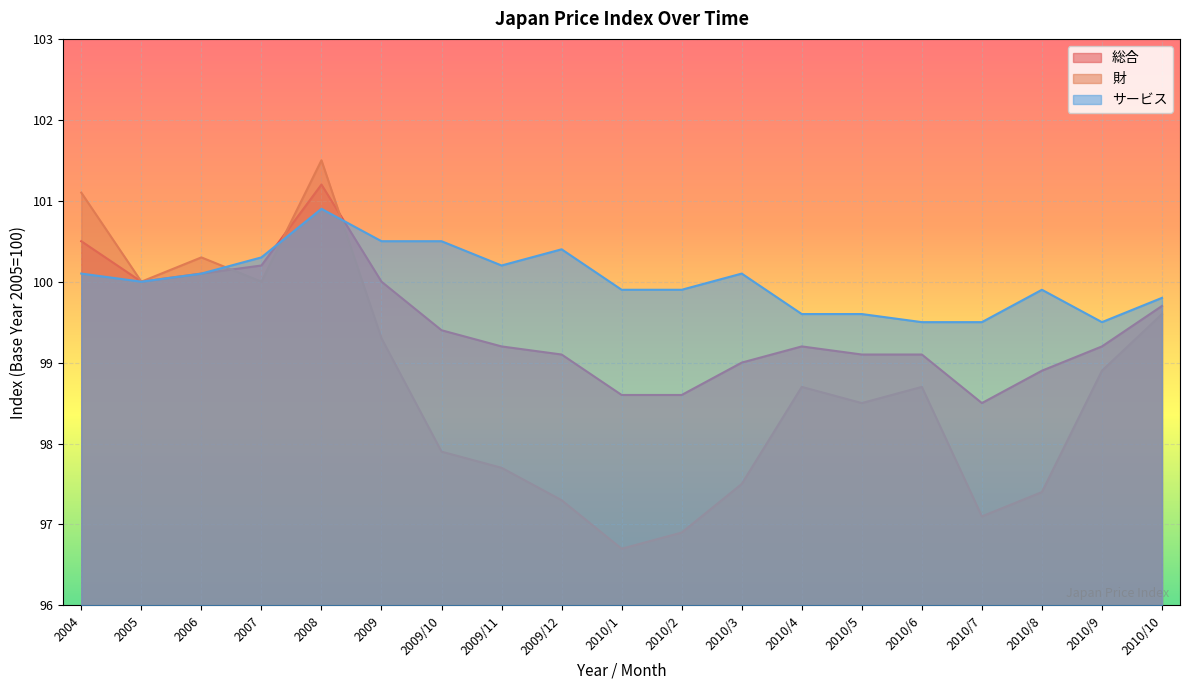

Which series has the largest range (max minus min)?

財